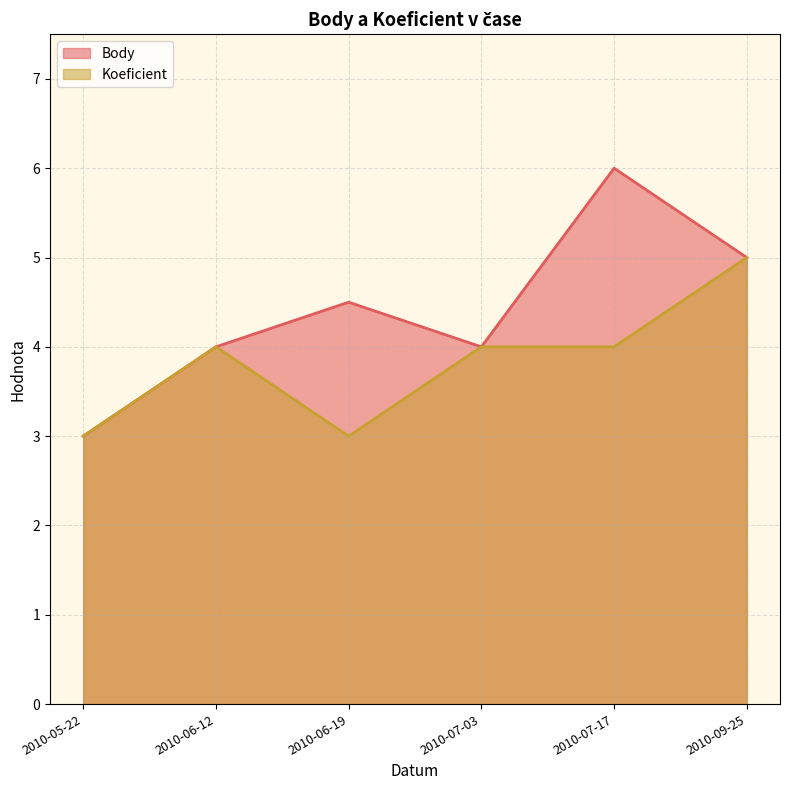

Reading left to right, list all the values displayed in this chart.

Body: 3.0	4.0	4.5	4.0	6.0	5.0
Koeficient: 3.0	4.0	3.0	4.0	4.0	5.0